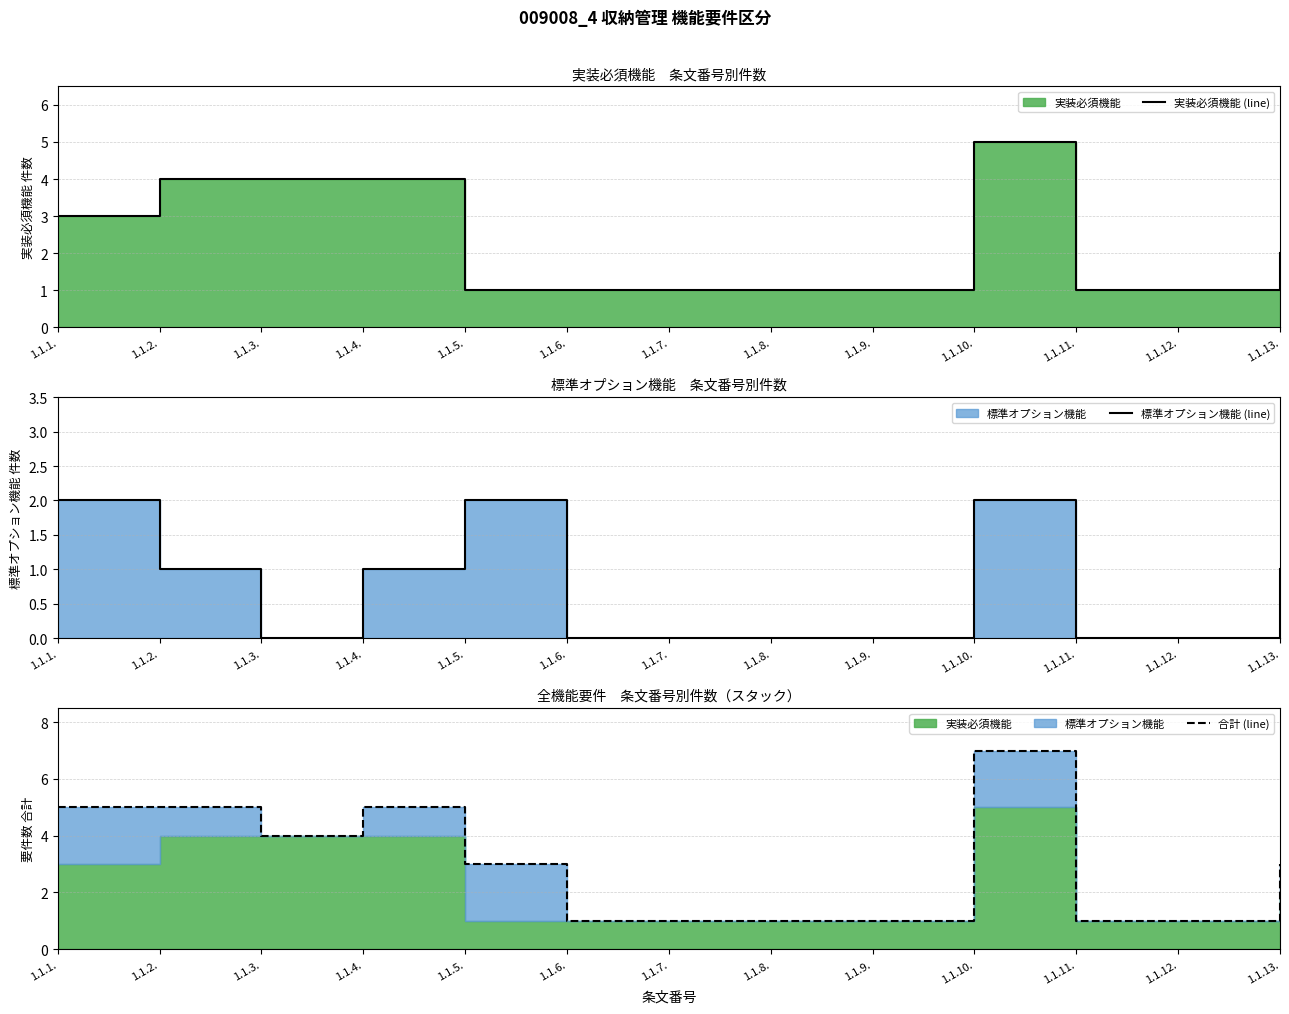

Reading left to right, what are all the values shown in this chart?

実装必須機能 (line): 1.1.1.=3	1.1.2.=4	1.1.3.=4	1.1.4.=4	1.1.5.=1	1.1.6.=1	1.1.7.=1	1.1.8.=1	1.1.9.=1	1.1.10.=5	1.1.11.=1	1.1.12.=1	1.1.13.=2
標準オプション機能 (line): 1.1.1.=2	1.1.2.=1	1.1.3.=0	1.1.4.=1	1.1.5.=2	1.1.6.=0	1.1.7.=0	1.1.8.=0	1.1.9.=0	1.1.10.=2	1.1.11.=0	1.1.12.=0	1.1.13.=1
合計 (line): 1.1.1.=5	1.1.2.=5	1.1.3.=4	1.1.4.=5	1.1.5.=3	1.1.6.=1	1.1.7.=1	1.1.8.=1	1.1.9.=1	1.1.10.=7	1.1.11.=1	1.1.12.=1	1.1.13.=3